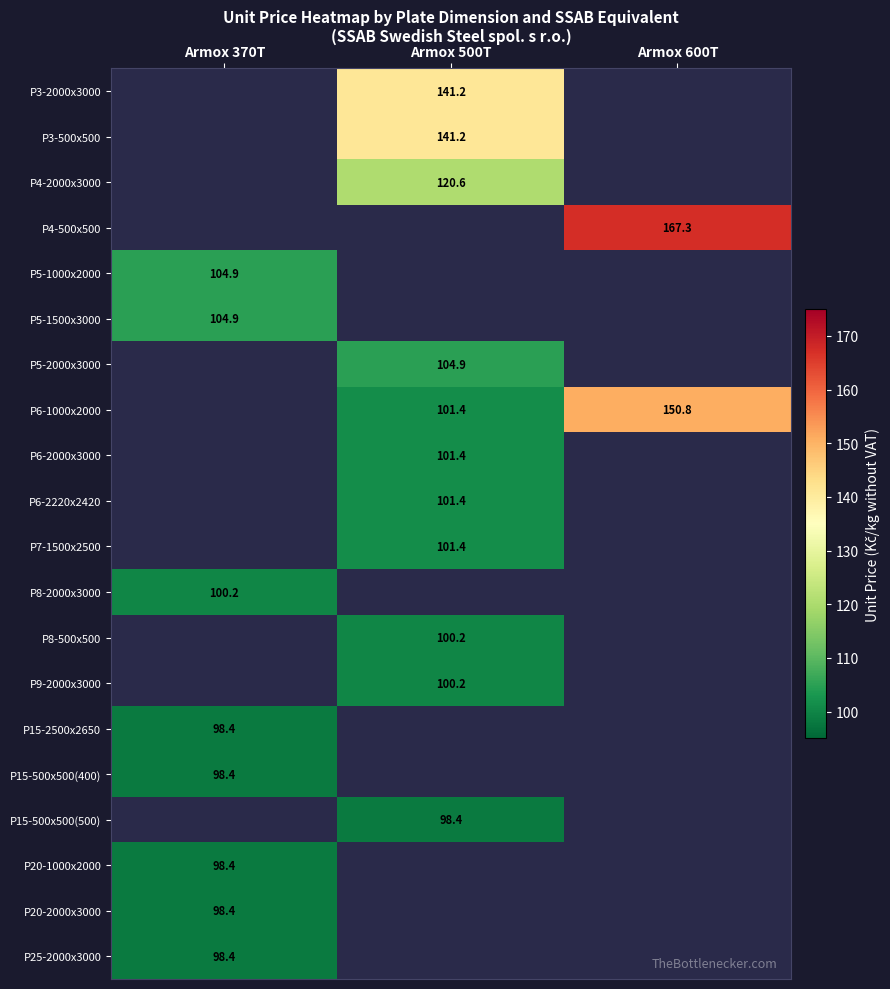

True or false: P6-2000x3000 has a value of 101.4 at Armox 500T.

True